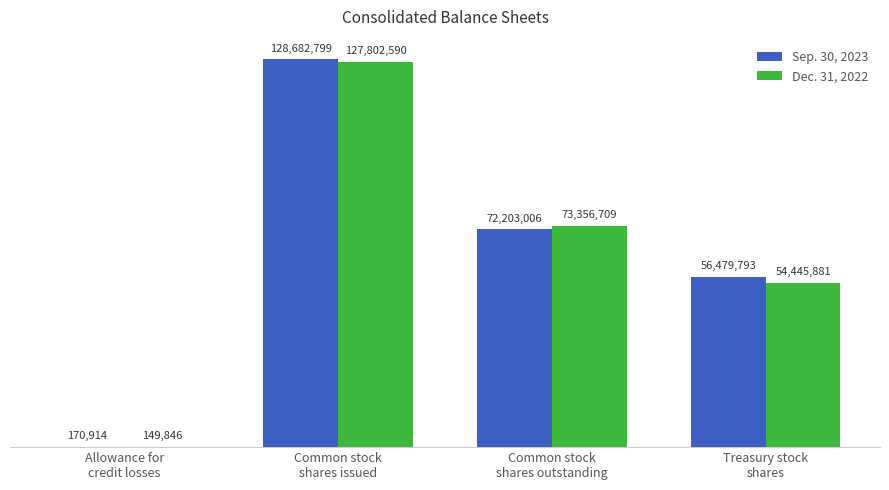

What are all the series names shown in the legend?

Sep. 30, 2023, Dec. 31, 2022